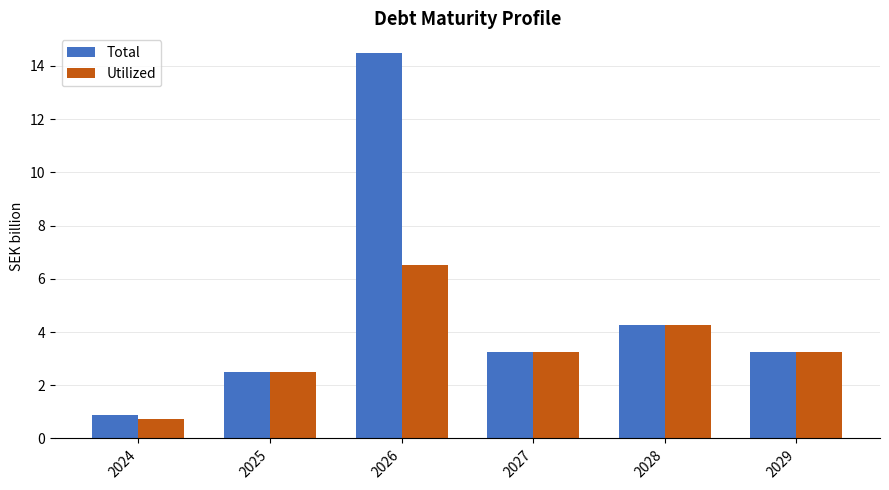

What are all the series names shown in the legend?

Total, Utilized